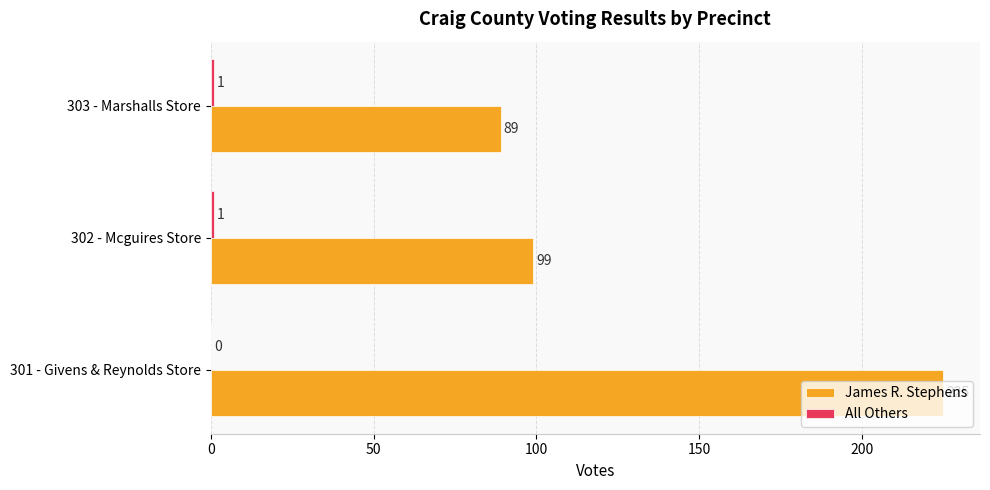

Which series has the largest total across all categories?

James R. Stephens